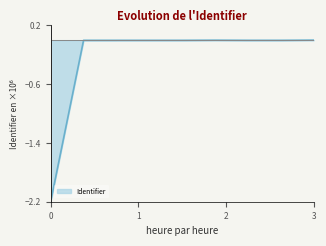

What is the smallest value displayed?

-2.2